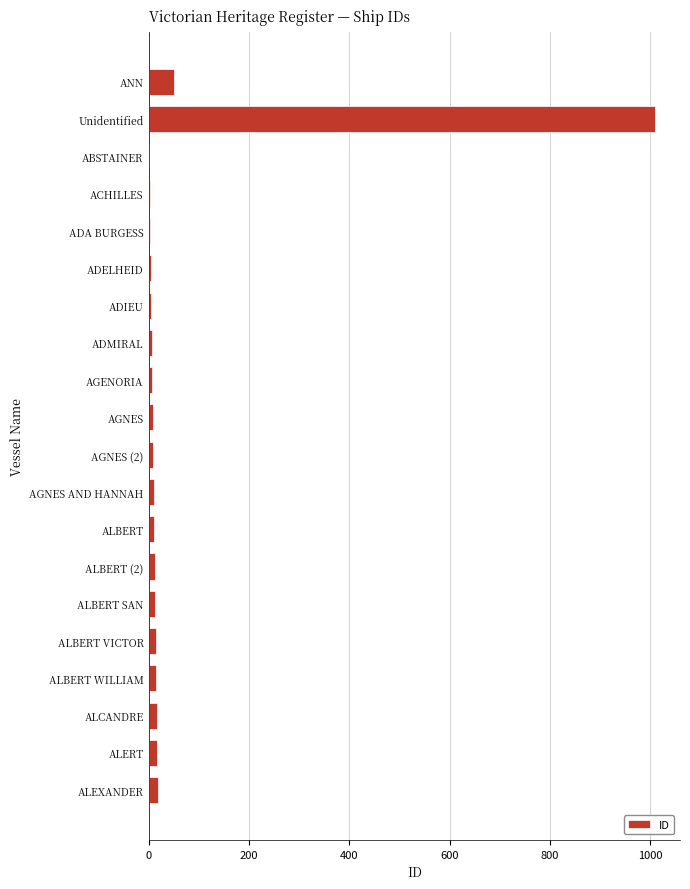

What is the greatest value displayed?

1009